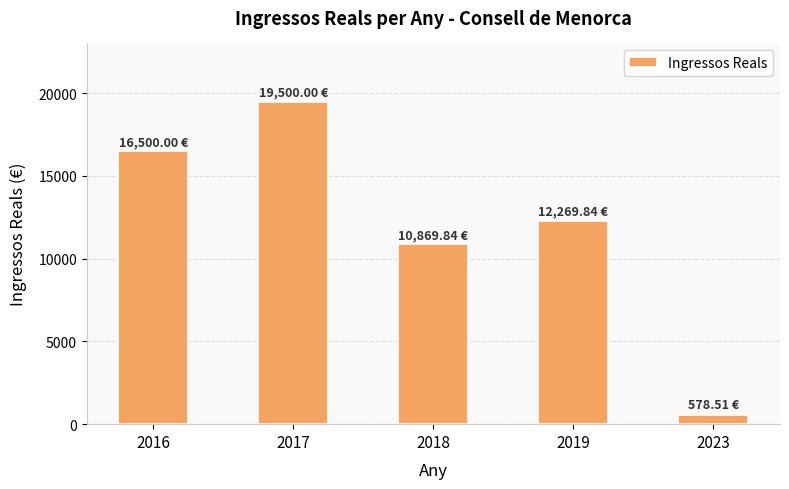

Where is the data nearest to the value 10039?

2018